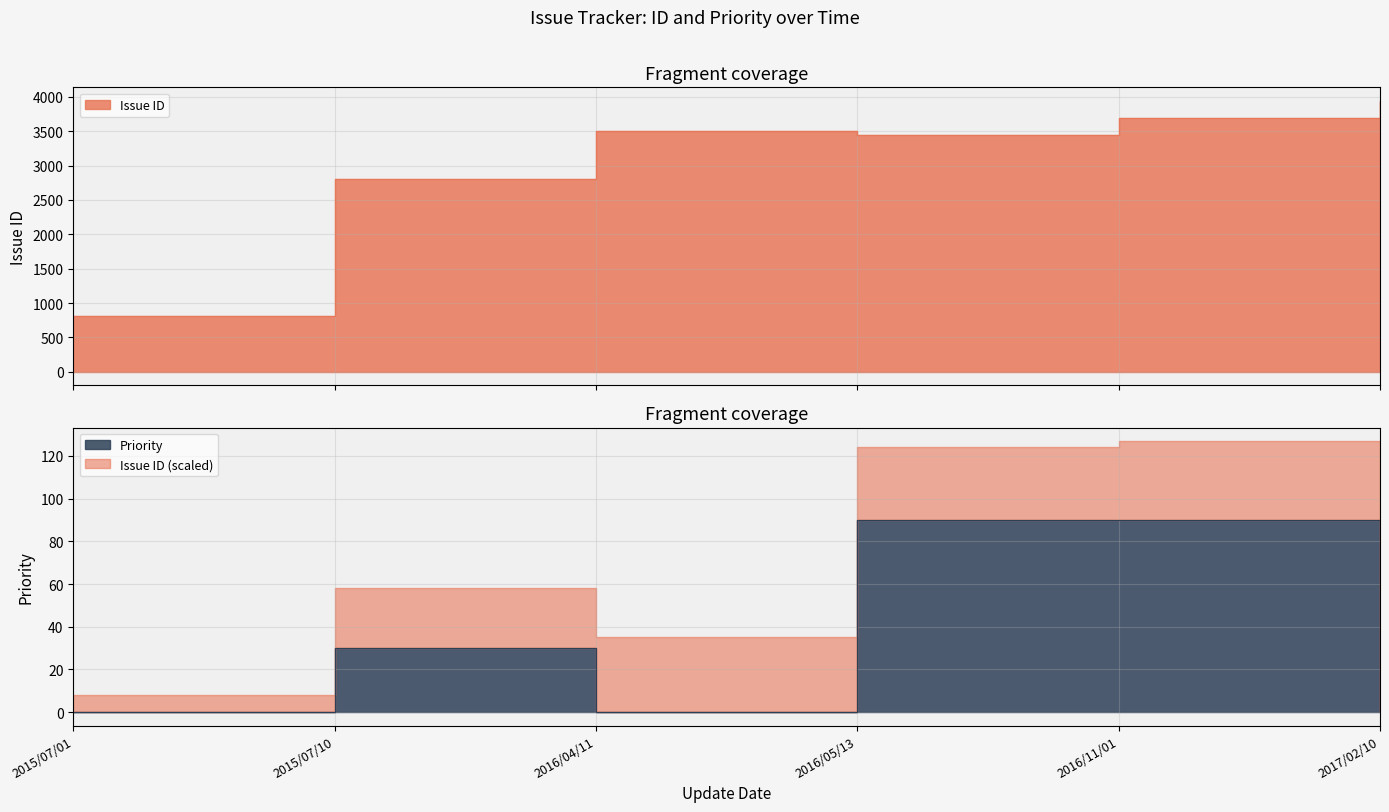

Reading right to left, what are all the values shown in this chart?

Issue ID: 3940	3697	3438	3509	2807	817
Priority: 0	90	90	0	30	0